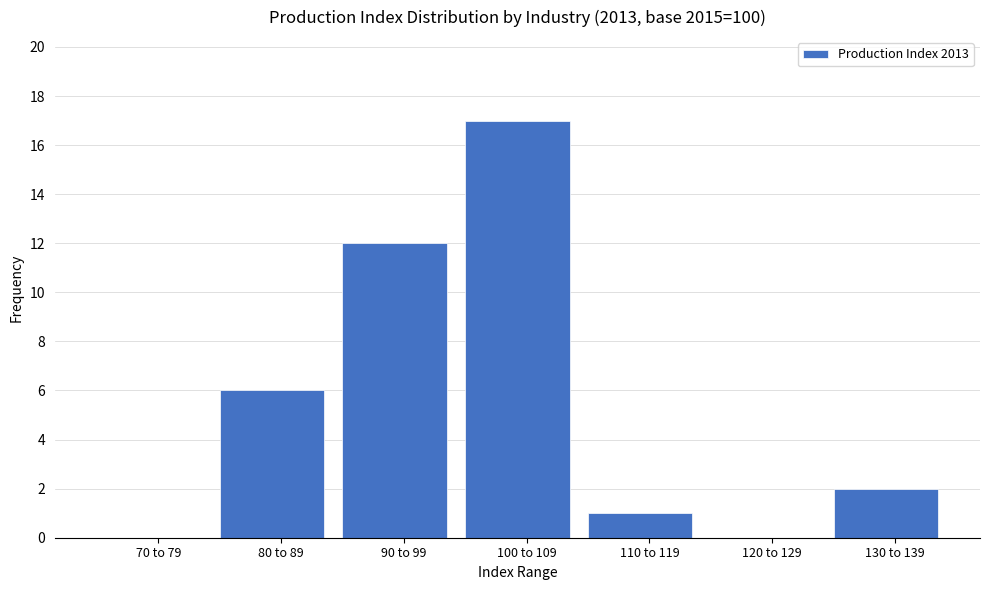

Reading left to right, extract all data points from this chart.

70 to 79=0	80 to 89=6	90 to 99=12	100 to 109=17	110 to 119=1	120 to 129=0	130 to 139=2